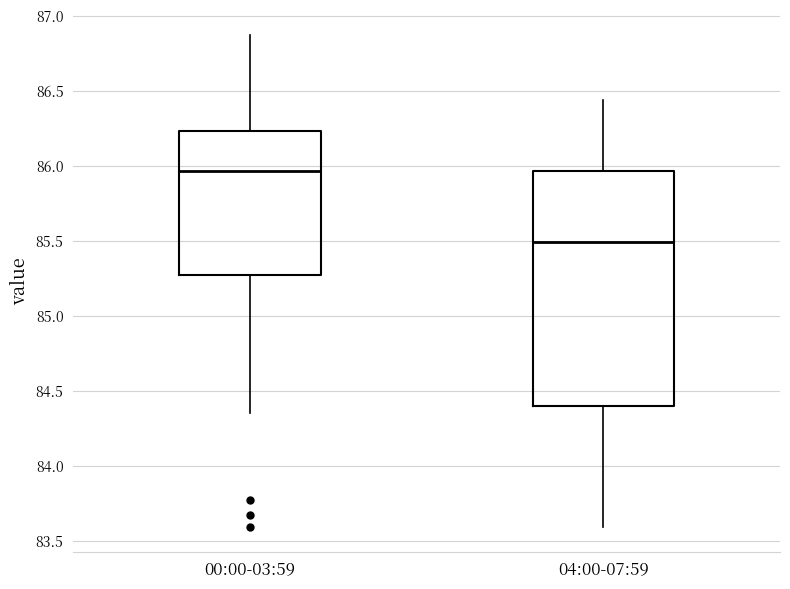

Reading left to right, transcribe this box plot: for each box, give where its median line is, the range the box spans, and where its two whiskers end, as read against the y-axis. The values are not printed on the chart, so give them approximately, as read against the axis.

00:00-03:59: median 85.95, box 85.25 to 86.25, whiskers 84.35 to 86.85
04:00-07:59: median 85.50, box 84.40 to 85.95, whiskers 83.60 to 86.45